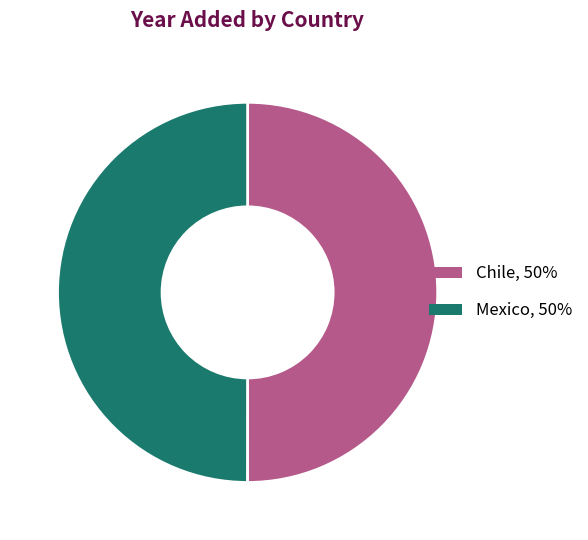

Approximately how many times larger is the value at Chile, 50% compared to Mexico, 50%?

1.0